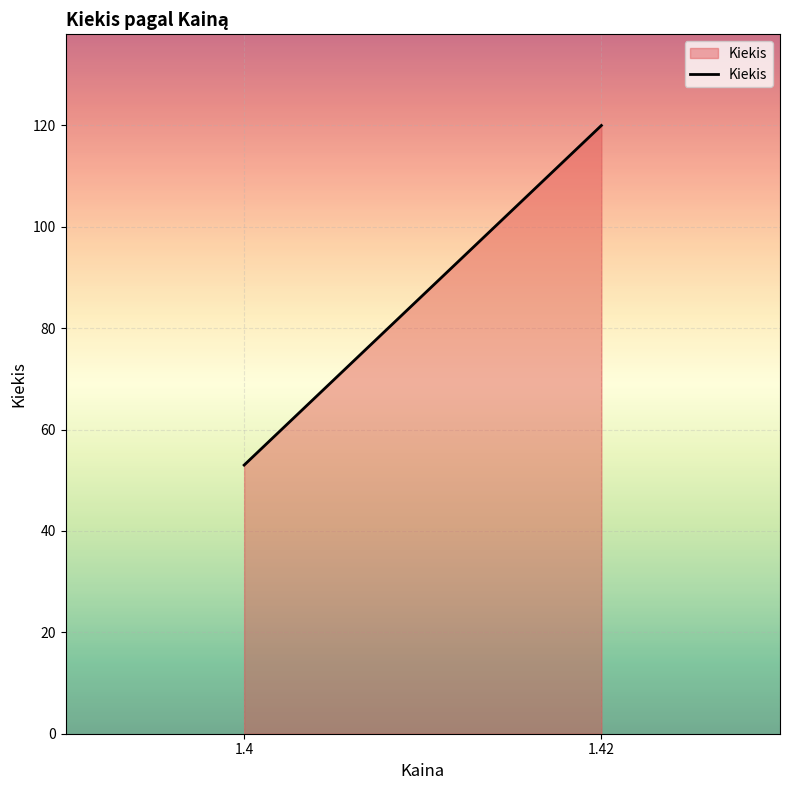

The chart shows a value of 53 at 1.4. True or false?

True